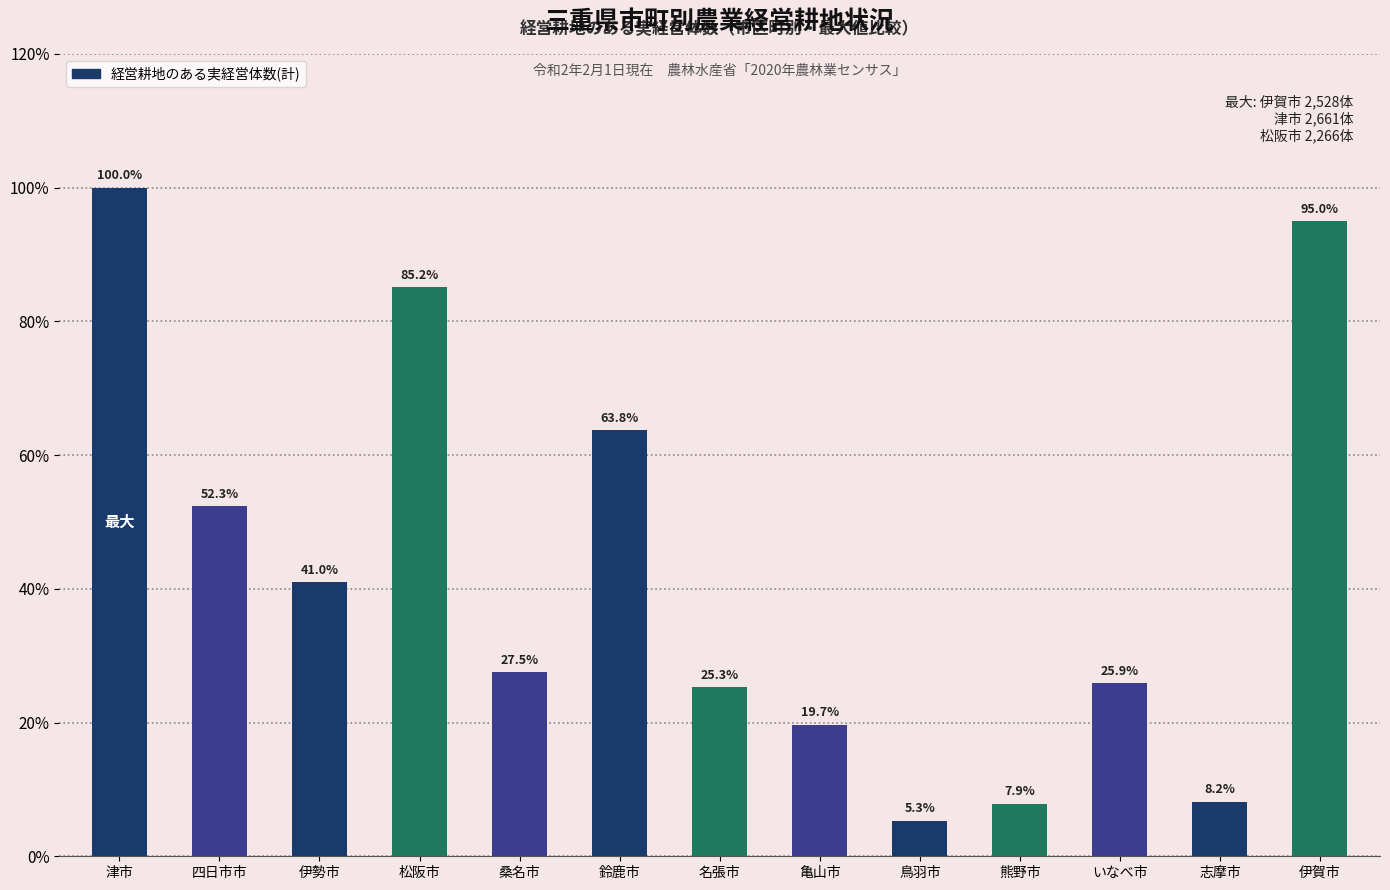

Approximately how many times larger is the value at 桑名市 compared to 志摩市?

3.4